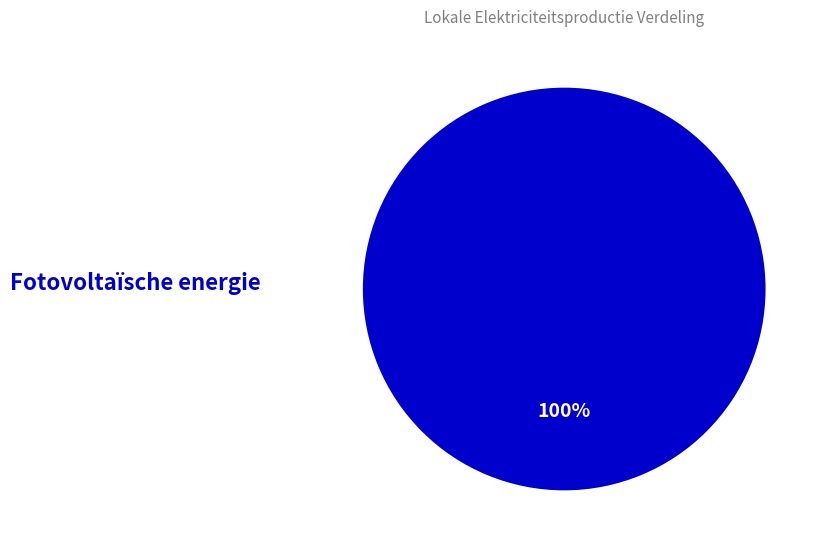

Does any single category account for the majority?

Yes